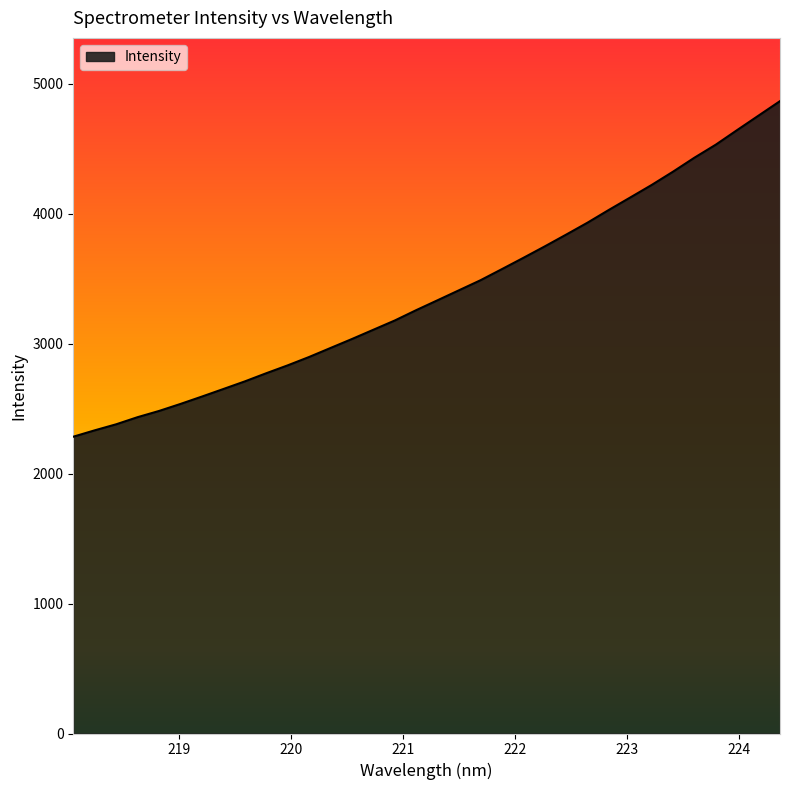

What is the difference between the maximum and minimum values?

2582.0